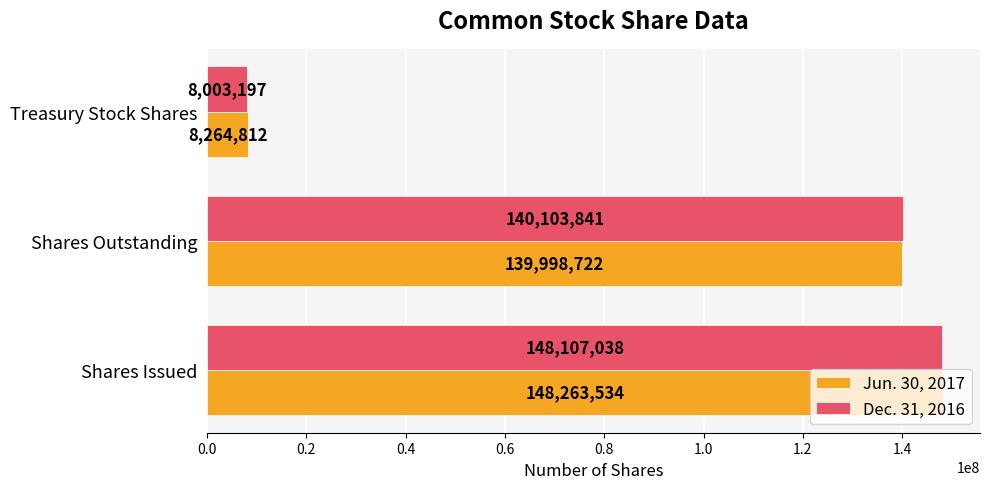

What is the difference between the second highest and minimum values in the Dec. 31, 2016 series?

132100644